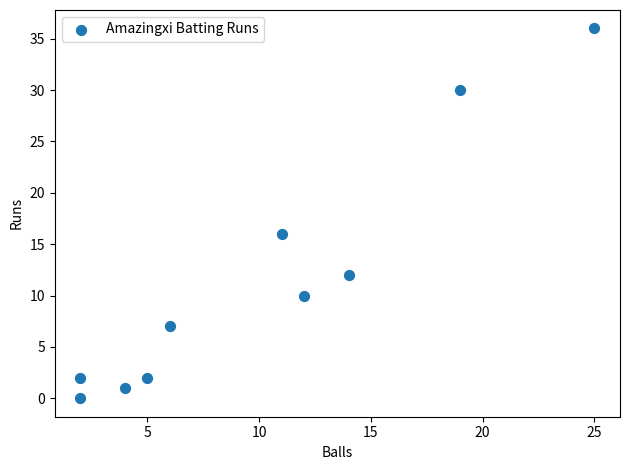

What is the average X value?

10